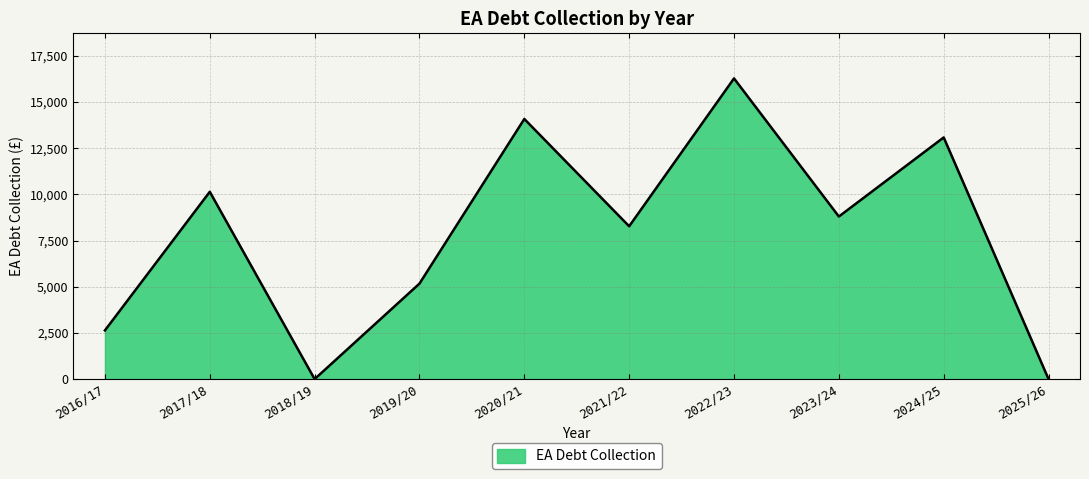

The value at 2021/22 is 8274.5. True or false?

True